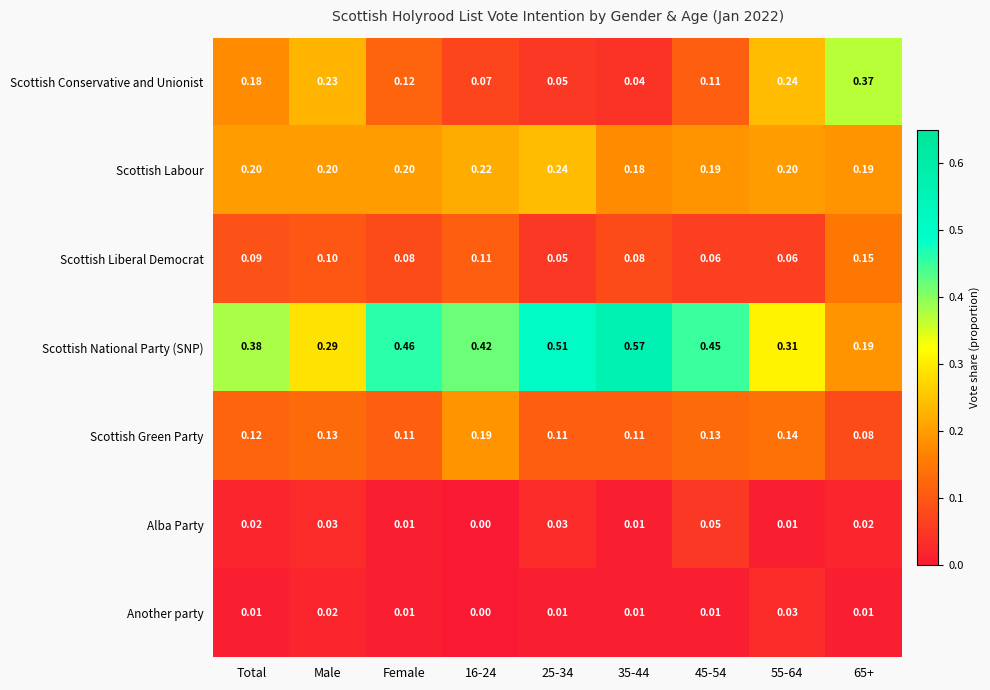

Rank the series by their maximum value, from lowest to highest.

Another party, Alba Party, Scottish Liberal Democrat, Scottish Green Party, Scottish Labour, Scottish Conservative and Unionist, Scottish National Party (SNP)